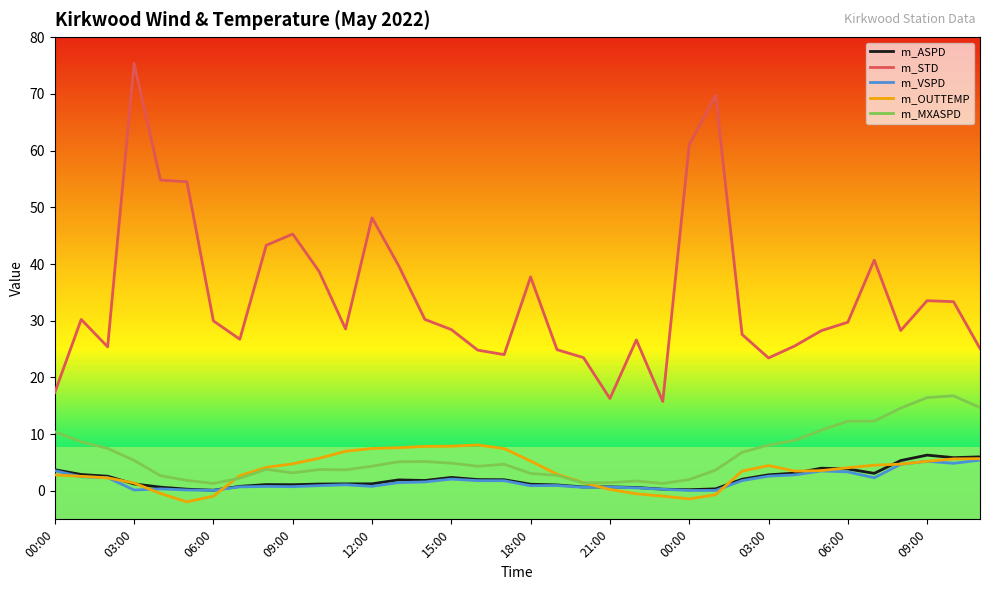

How many series are shown in this chart?

5